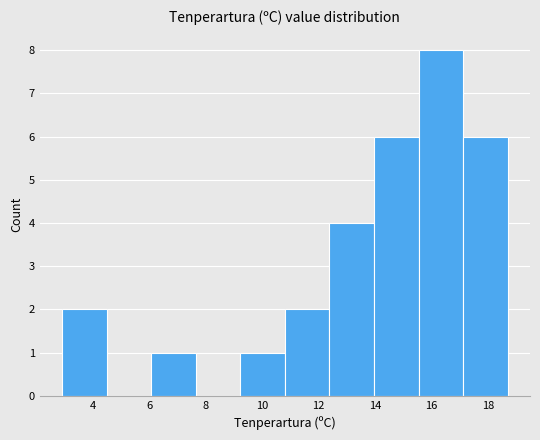

Over which range of the x-axis is the bar tallest?

15.54 to 17.12